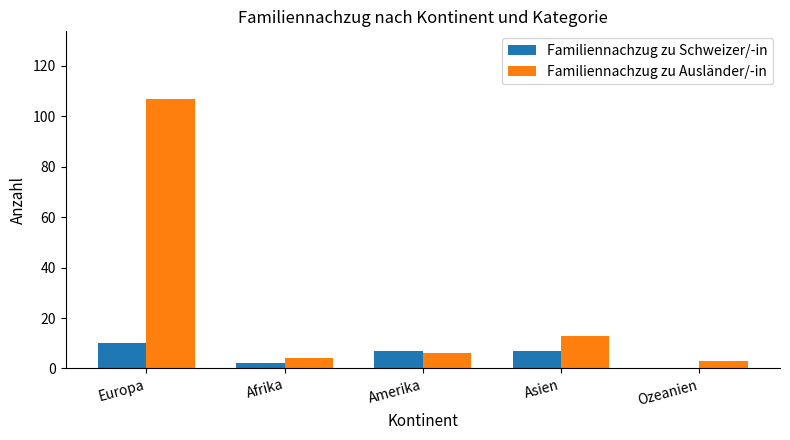

Reading right to left, list all the values displayed in this chart.

Familiennachzug zu Schweizer/-in: 0	7	7	2	10
Familiennachzug zu Ausländer/-in: 3	13	6	4	107